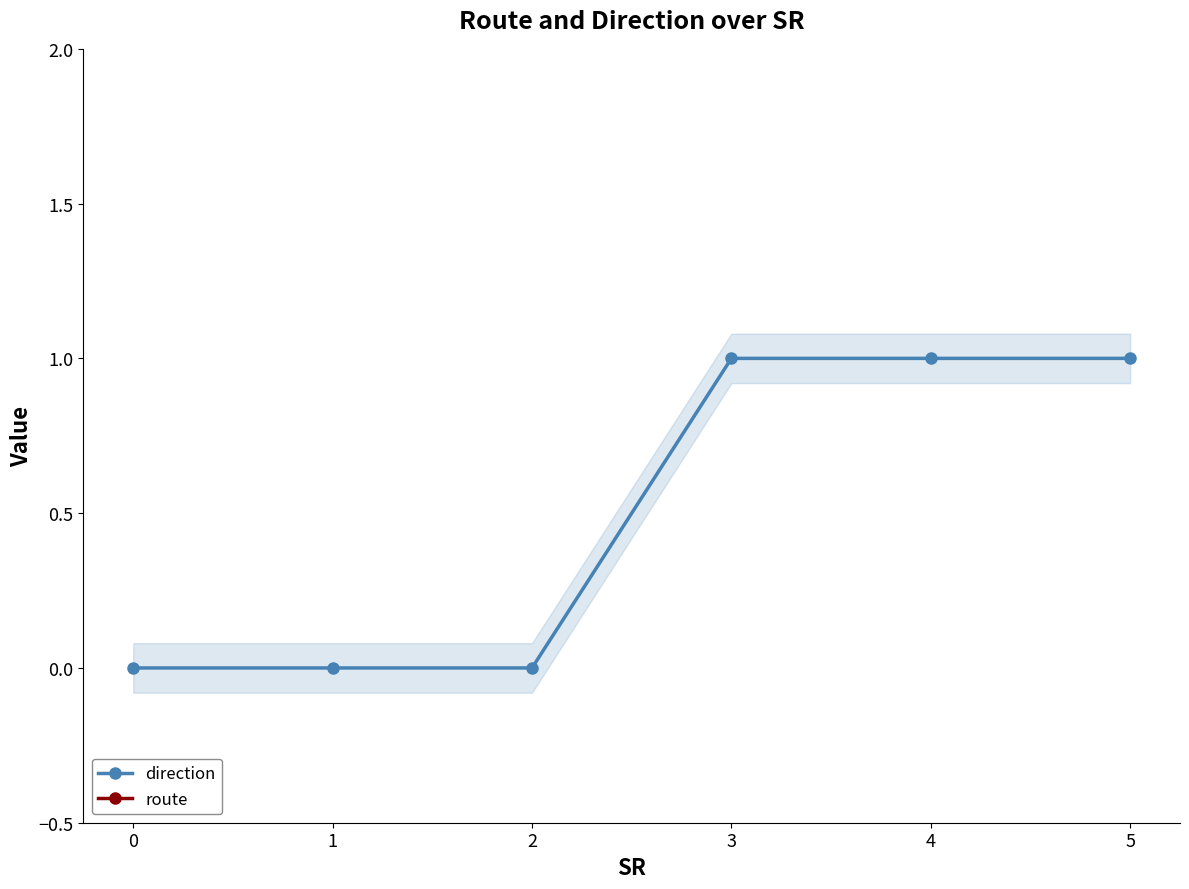

True or false: direction and route cross at least once.

False